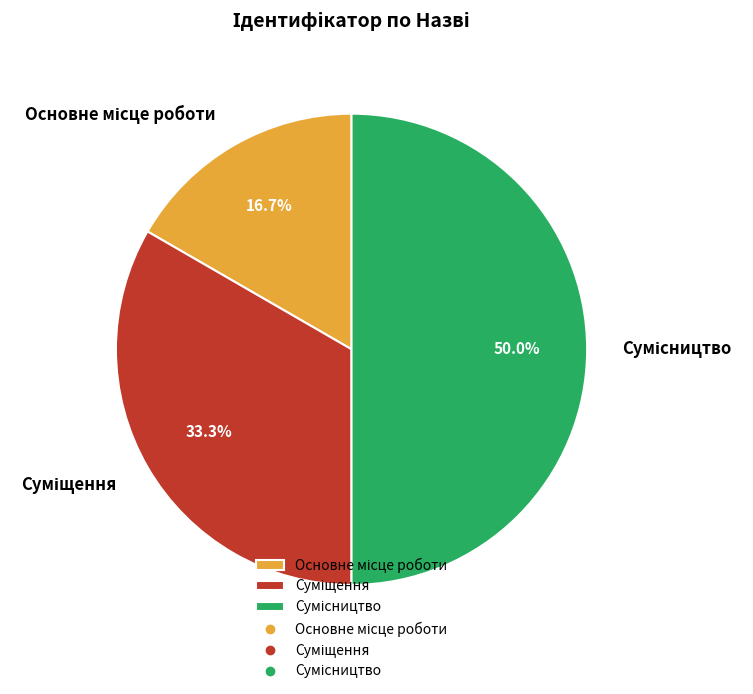

How many segments does this pie chart have?

3